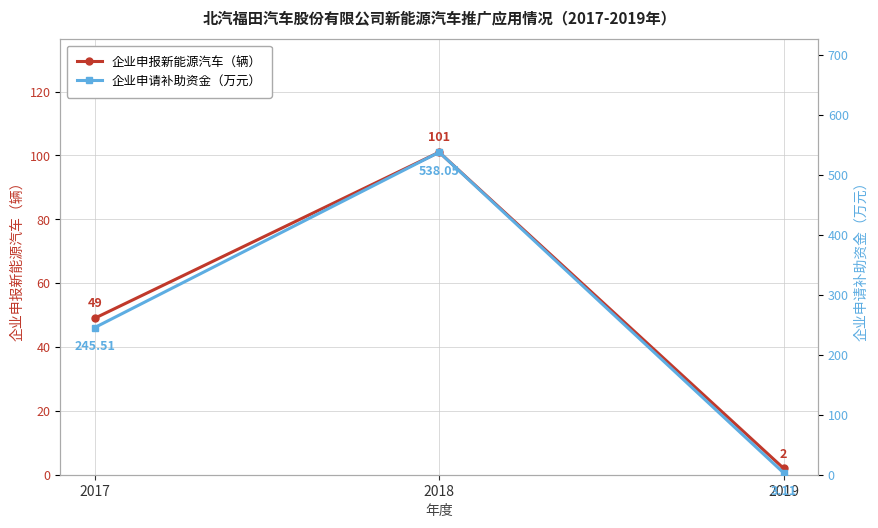

Does the chart display data point markers on the line(s)?

Yes